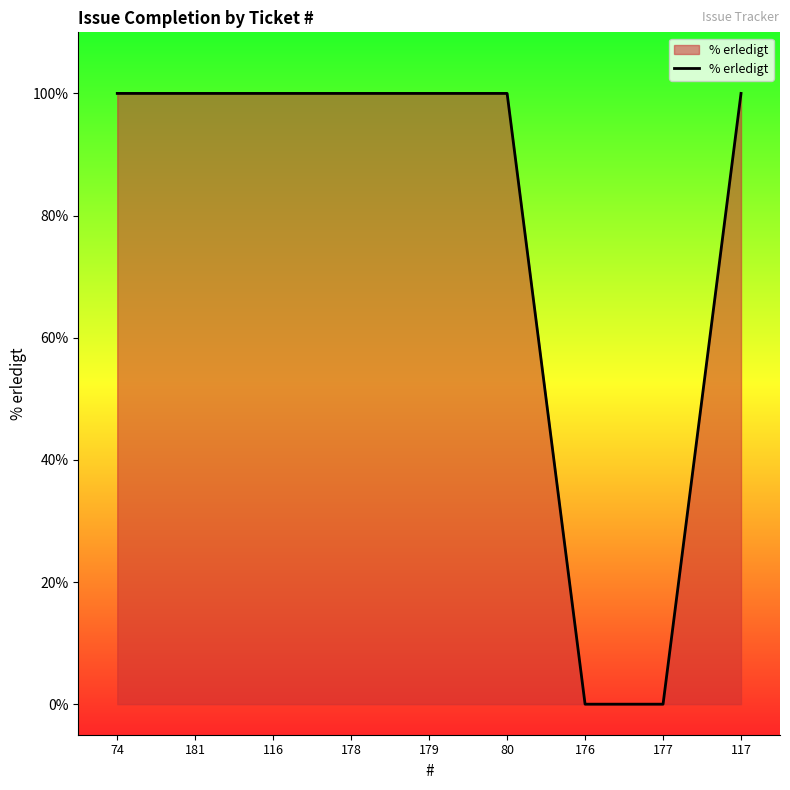

What is the difference between the second highest and minimum values?

100